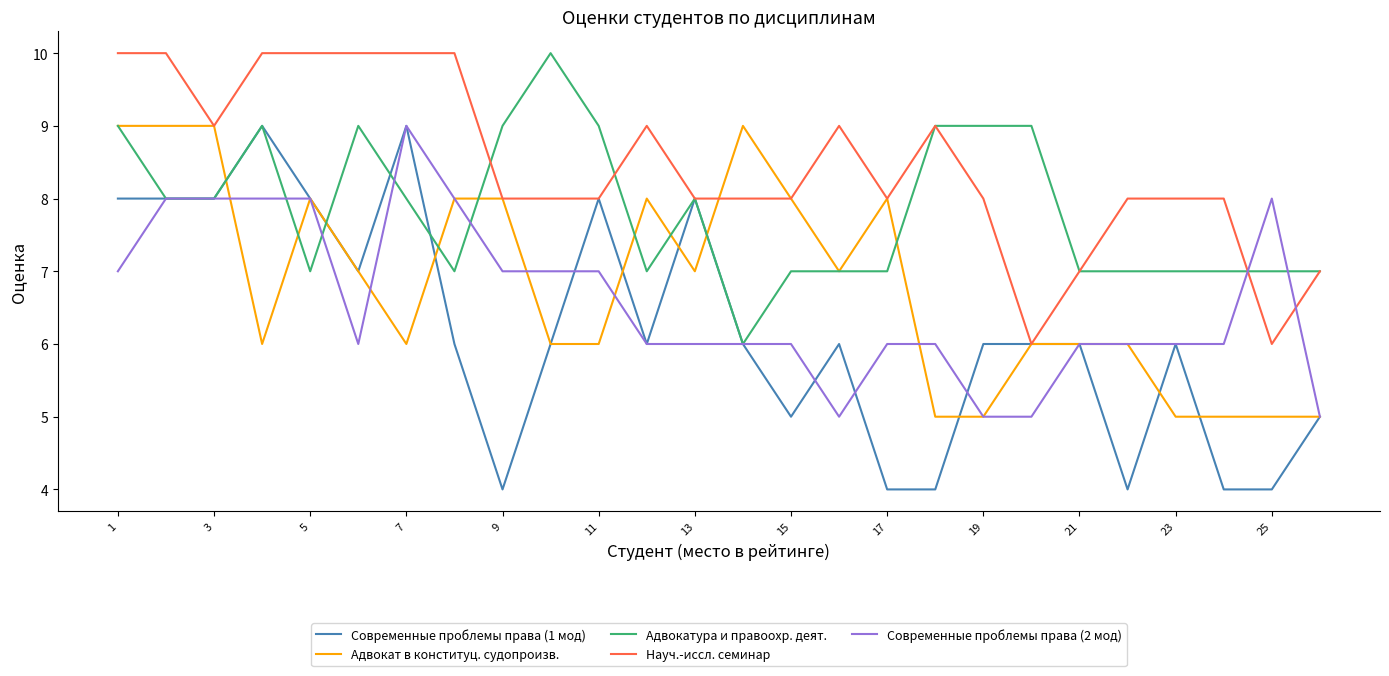

What is the sum of all Адвокатура и правоохр. деят. values?

204